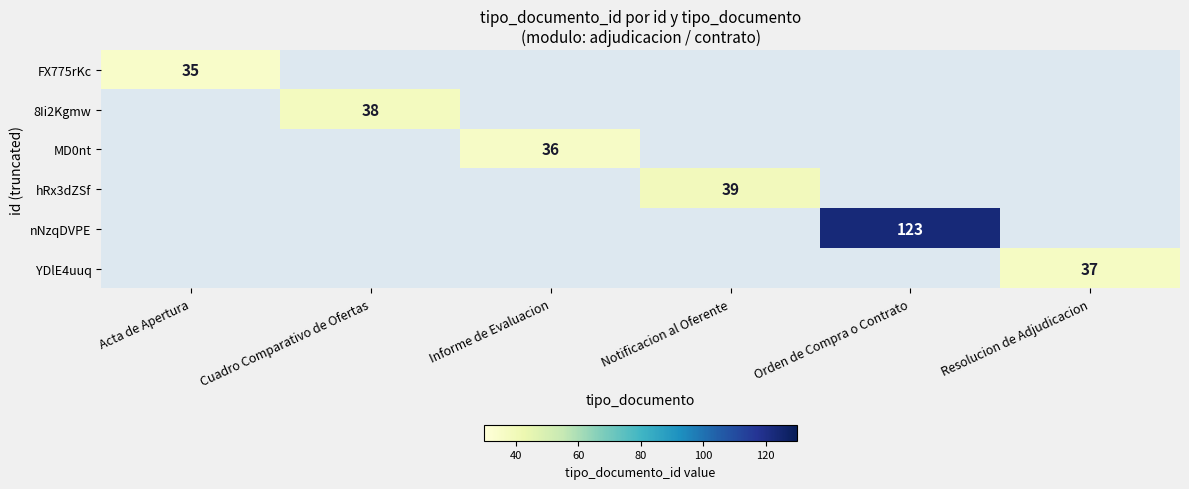

True or false: 8Ii2Kgmw has a value of 38 at Cuadro Comparativo de Ofertas.

True